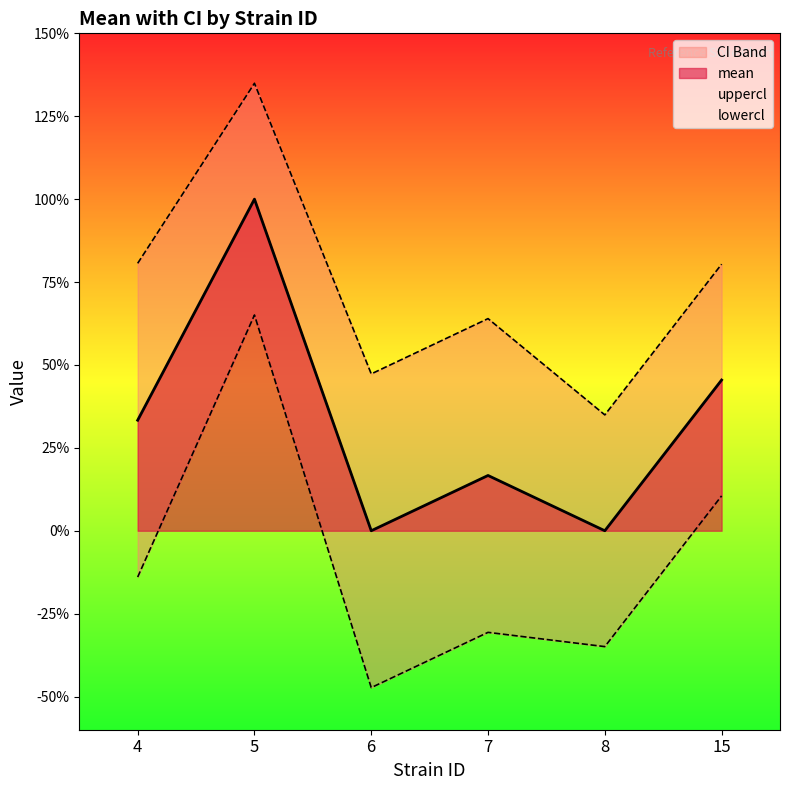

Which series has the largest total across all categories?

uppercl